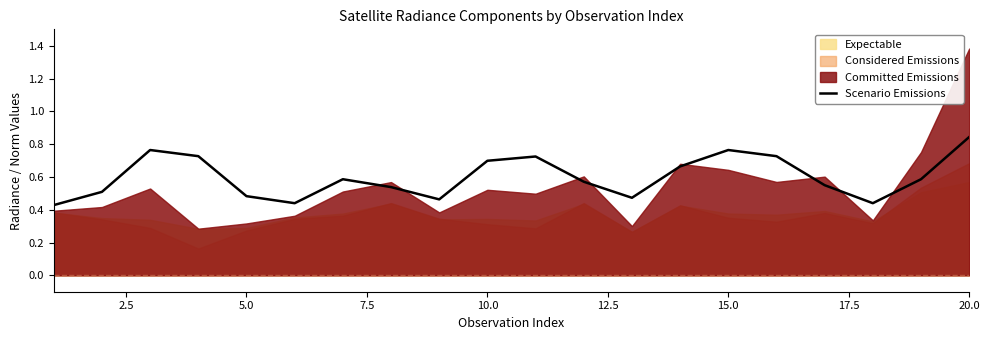

True or false: Scenario Emissions has a value of 0.7 at 5.0.

False